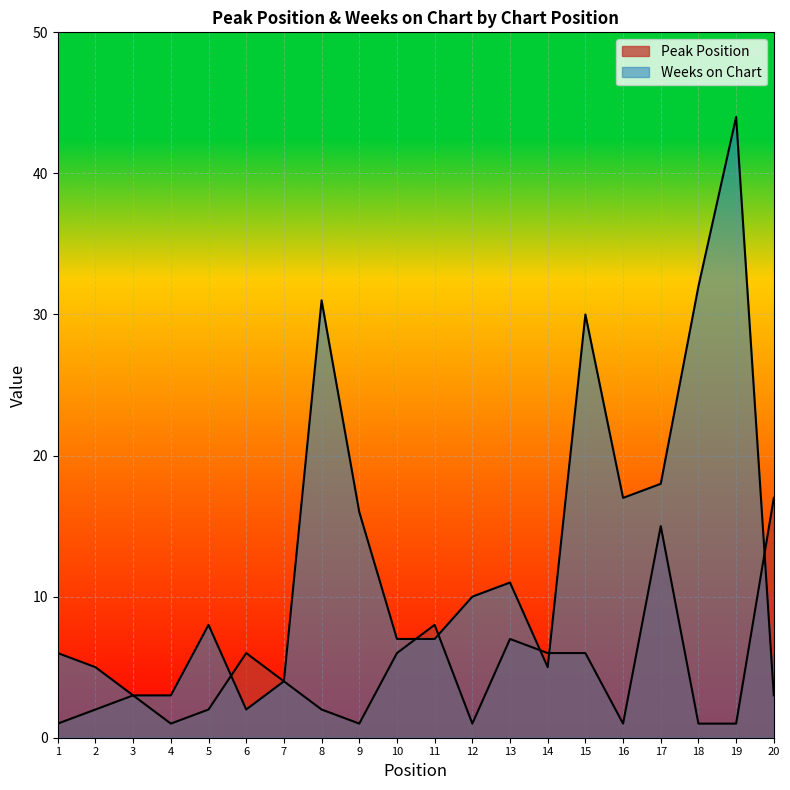

The Weeks on Chart series shows 11 at 13. True or false?

True